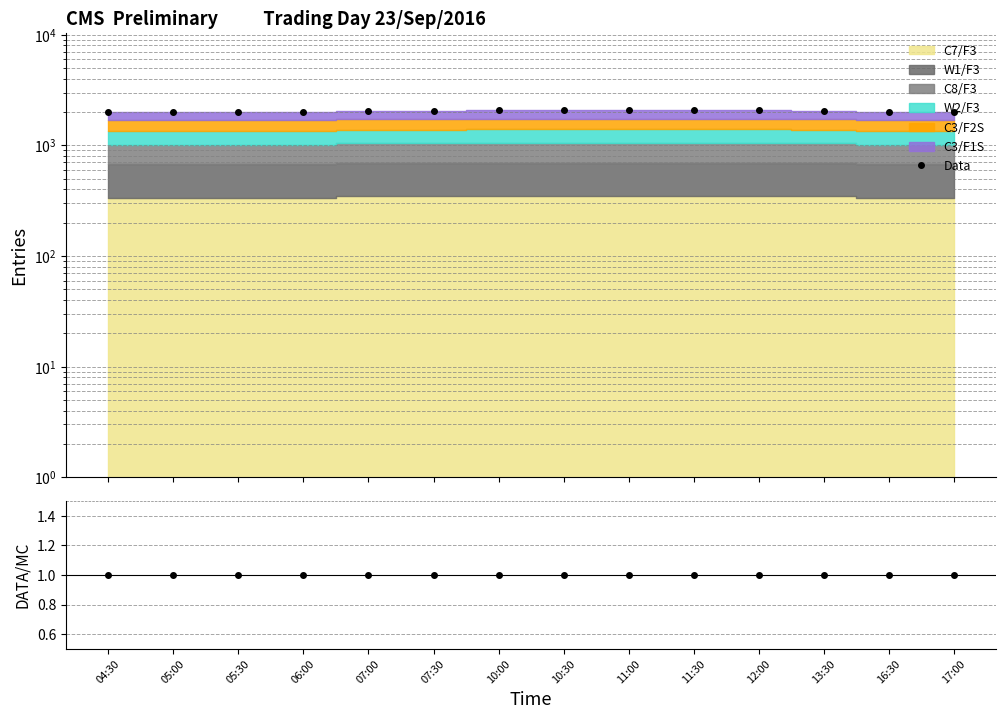

Is the value of Data/MC at 07:30 greater than the value of Data at 07:30?

No